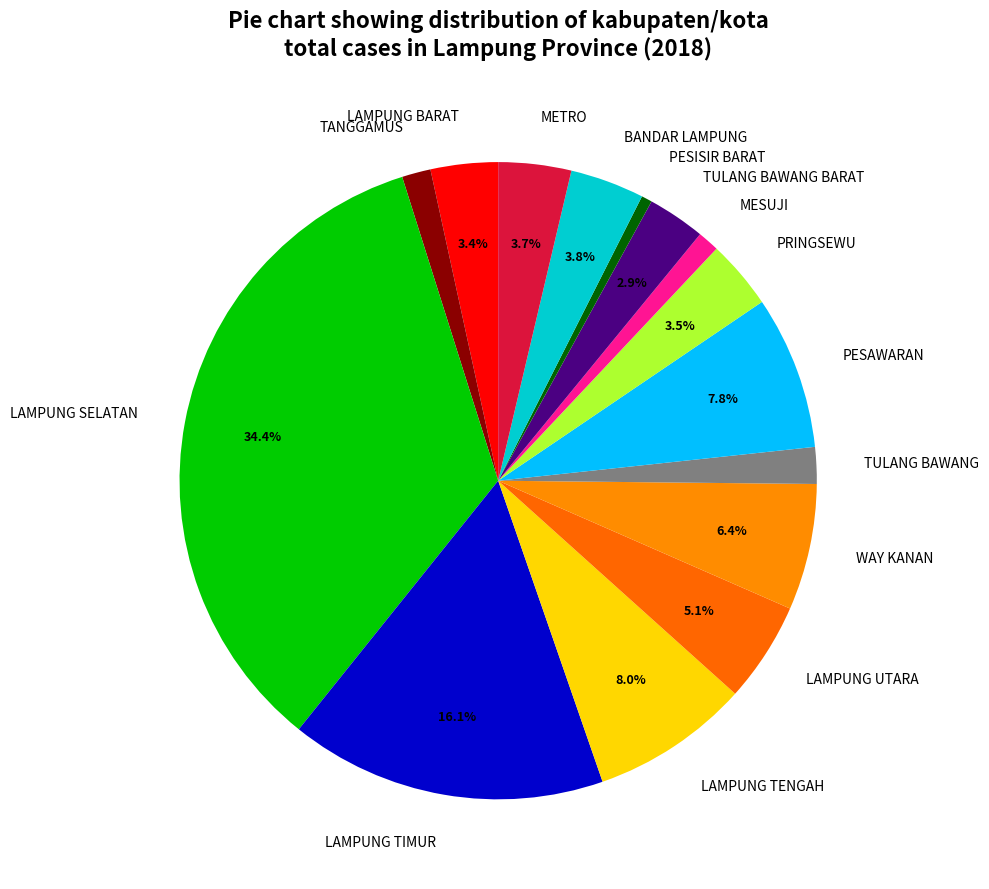

Approximately how many times larger is the value at WAY KANAN compared to PESISIR BARAT?

11.8